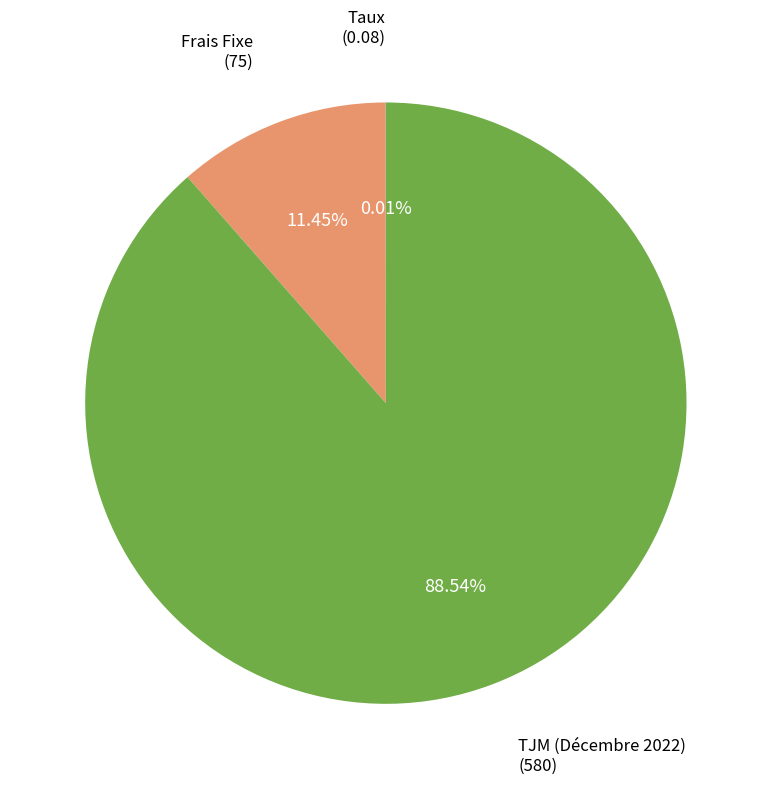

Which has a higher value, TJM (Décembre 2022) or Frais Fixe?

TJM (Décembre 2022)